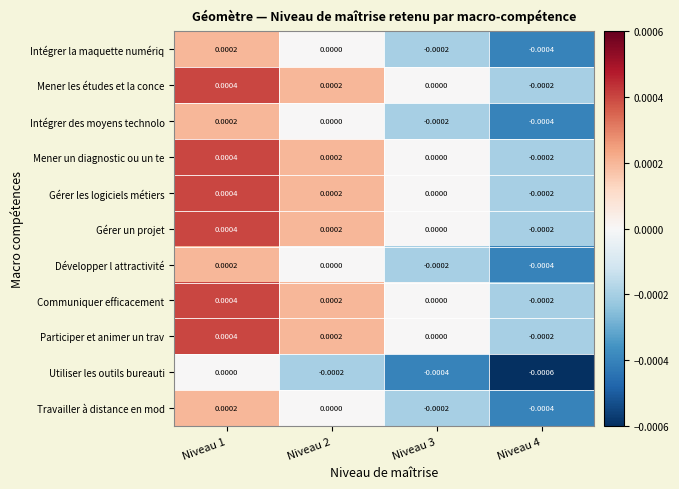

Is the value of Travailler à distance en mod at Niveau 1 greater than the value of Développer l attractivité at Niveau 4?

Yes